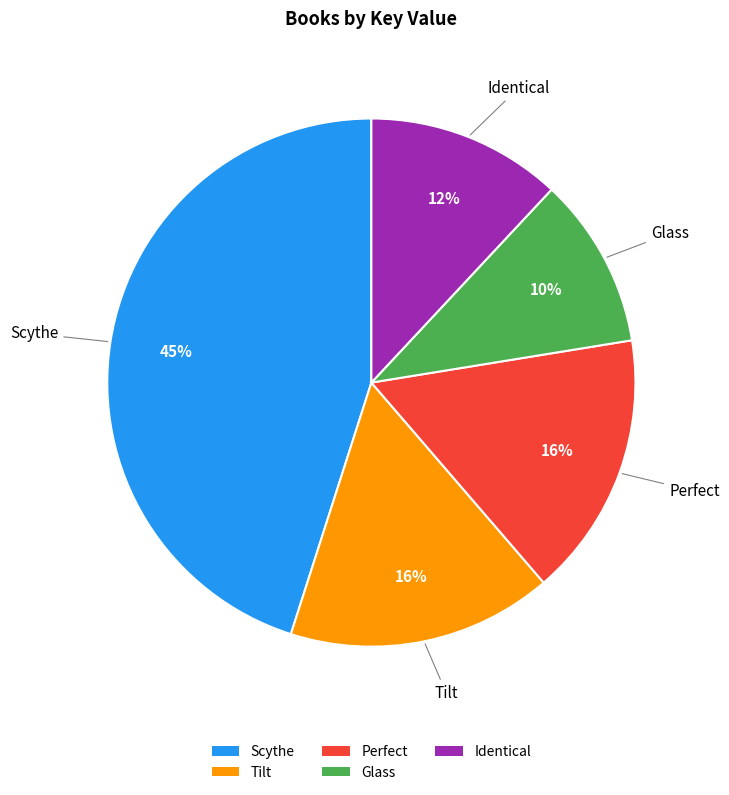

What percentage is the Tilt slice, to the nearest percent?

16%